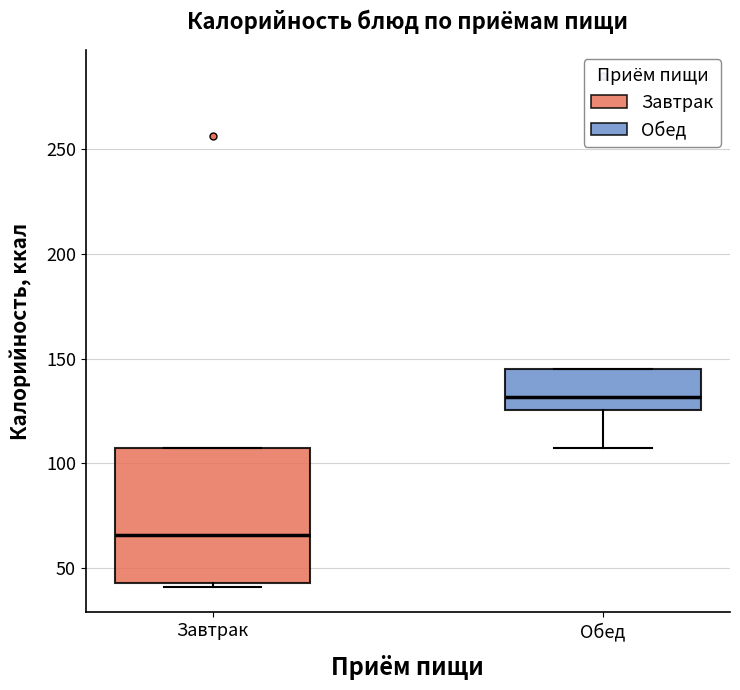

Which box's median line is the lowest?

Завтрак